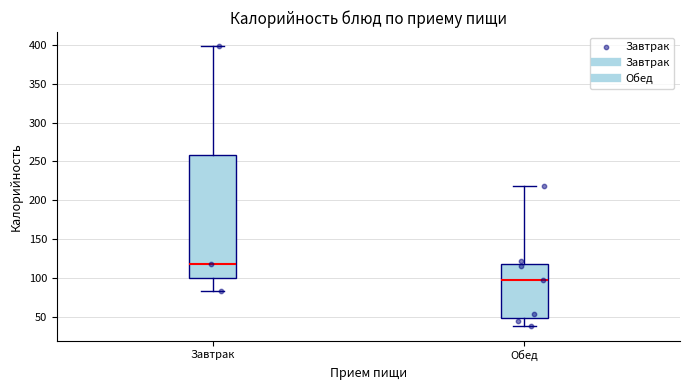

Which box's median line is the lowest?

Обед